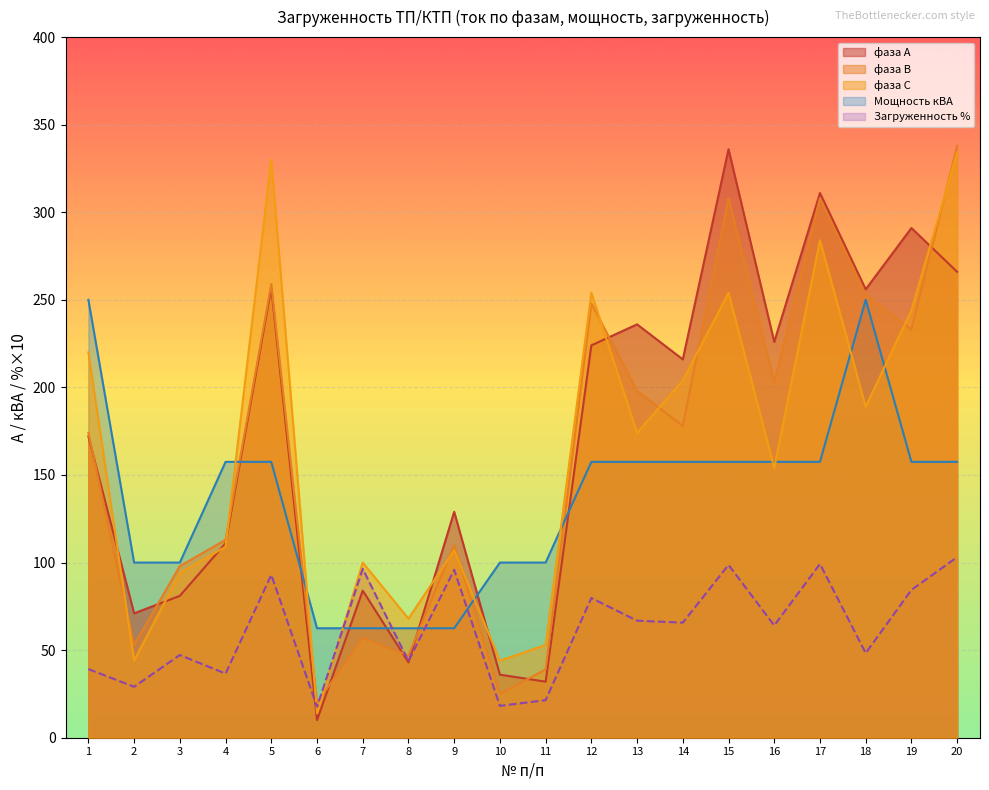

What are all the series names shown in the legend?

фаза А, фаза В, фаза С, Мощность кВА, Загруженность %